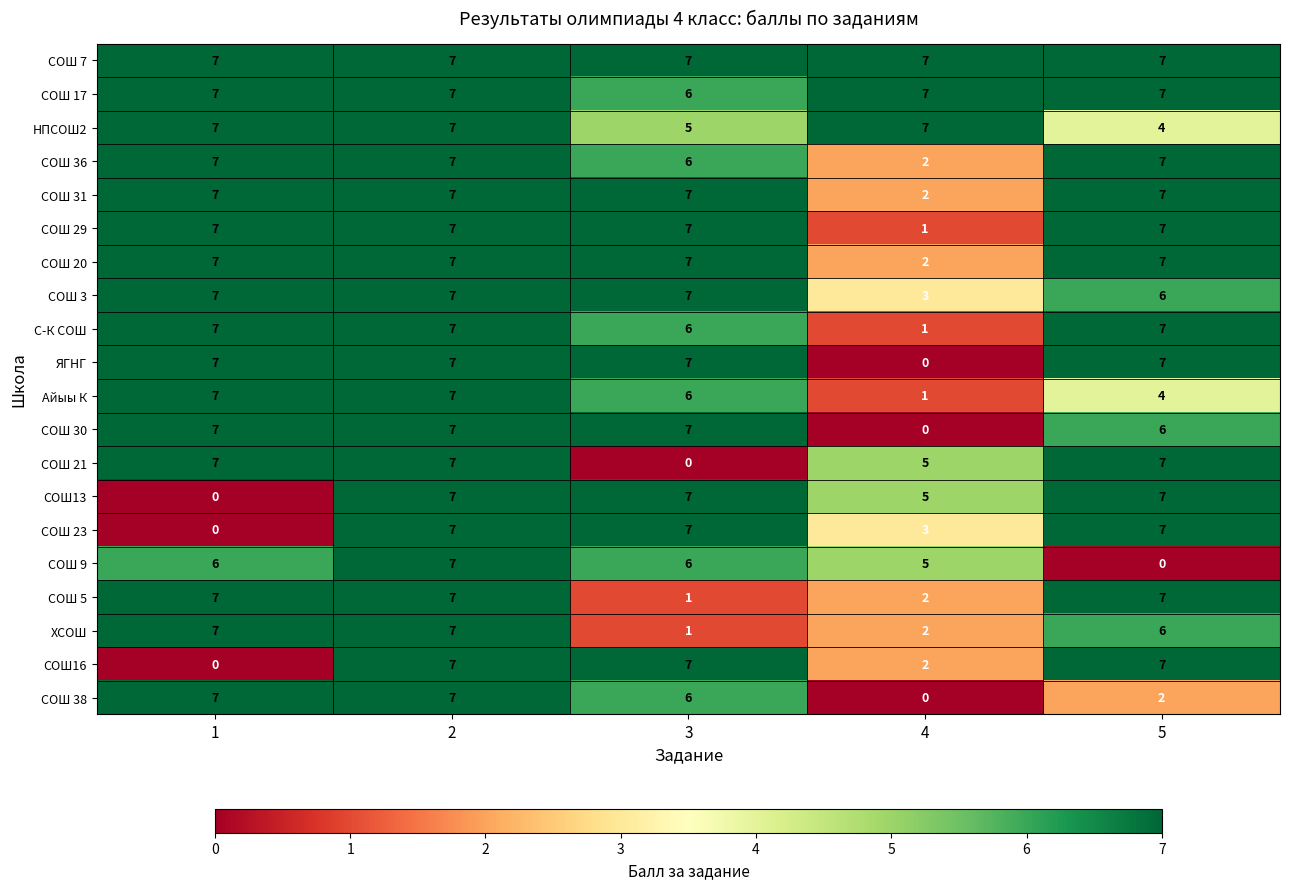

At which category is the sum across all series the highest?

2